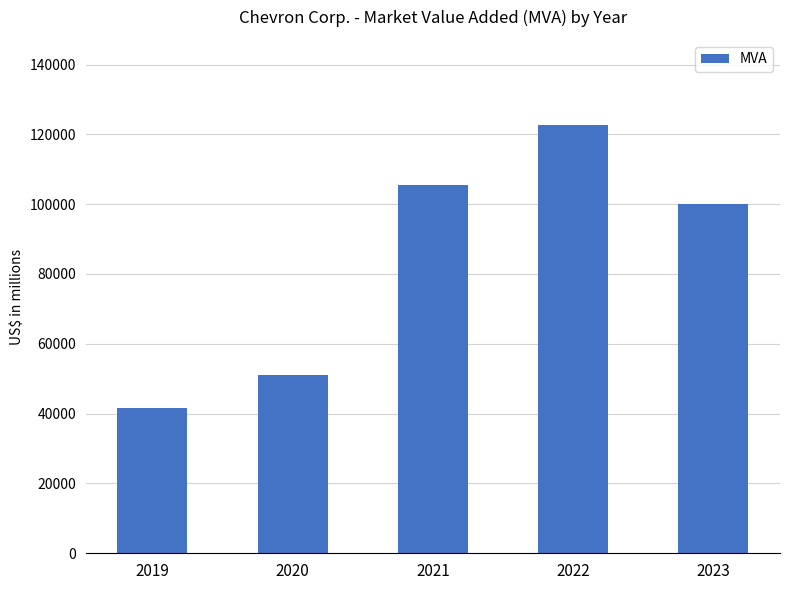

Rank the categories by value from lowest to highest.

2019, 2020, 2023, 2021, 2022